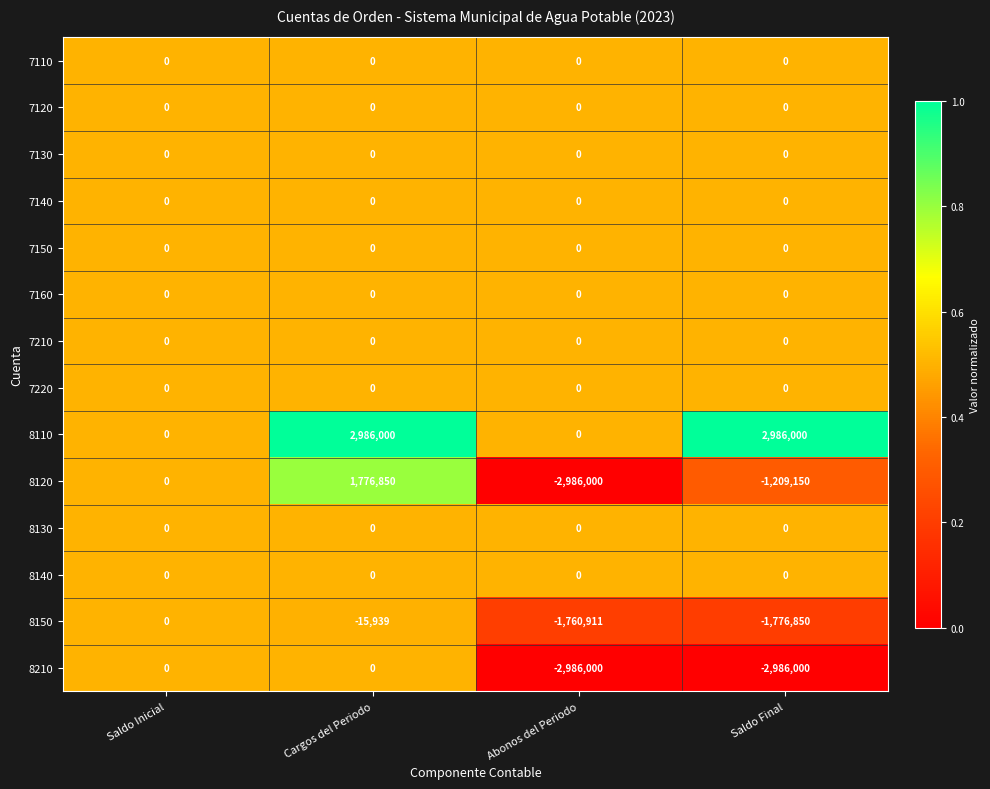

What is the difference between the second highest and second lowest values in the 8120 series?

1209150